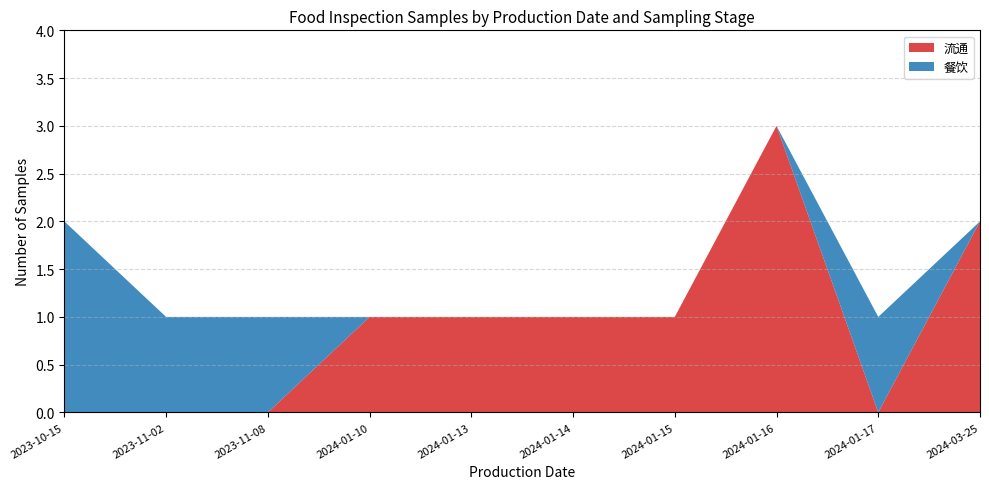

Reading left to right, what are all the values shown in this chart?

流通: 2023-10-15=0	2023-11-02=0	2023-11-08=0	2024-01-10=1	2024-01-13=1	2024-01-14=1	2024-01-15=1	2024-01-16=3	2024-01-17=0	2024-03-25=2
餐饮: 2023-10-15=2	2023-11-02=1	2023-11-08=1	2024-01-10=0	2024-01-13=0	2024-01-14=0	2024-01-15=0	2024-01-16=0	2024-01-17=1	2024-03-25=0